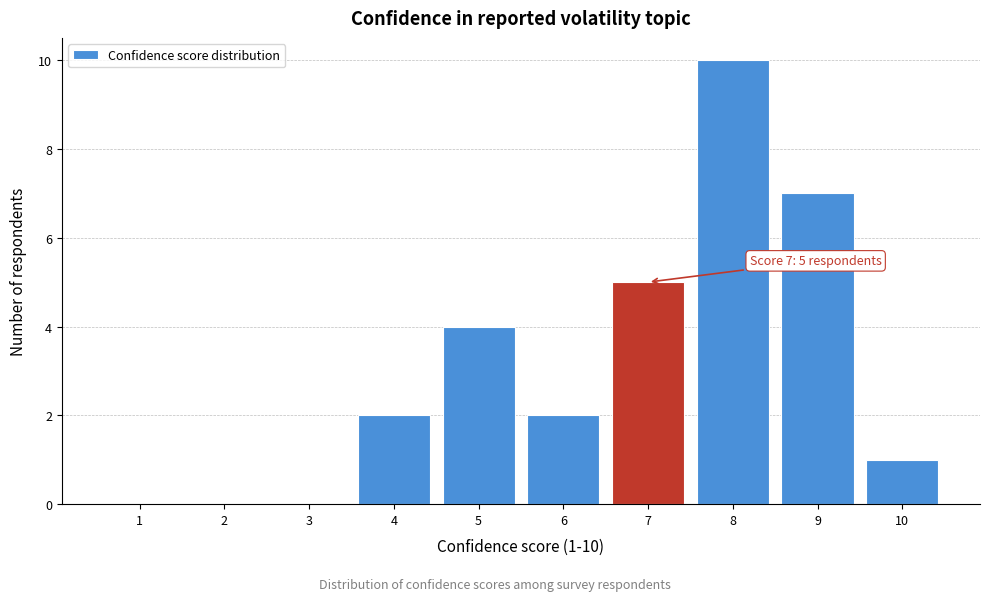

Over which range of the x-axis is the bar tallest?

7.5 to 8.5